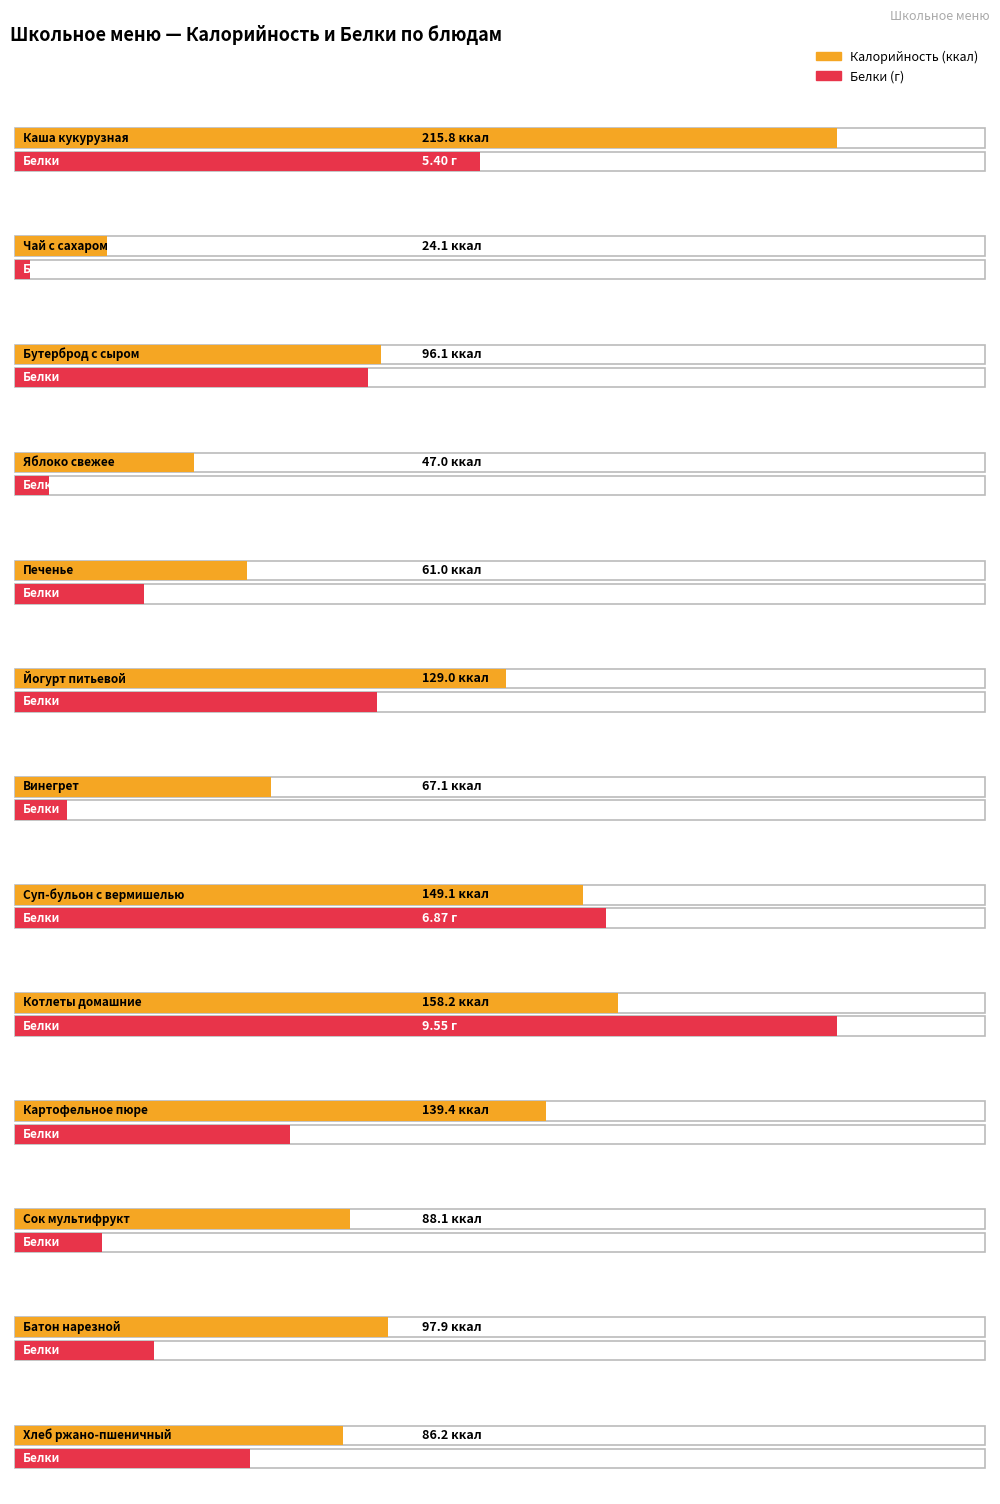

List the series in order of their peak value, highest first.

Калорийность, Белки